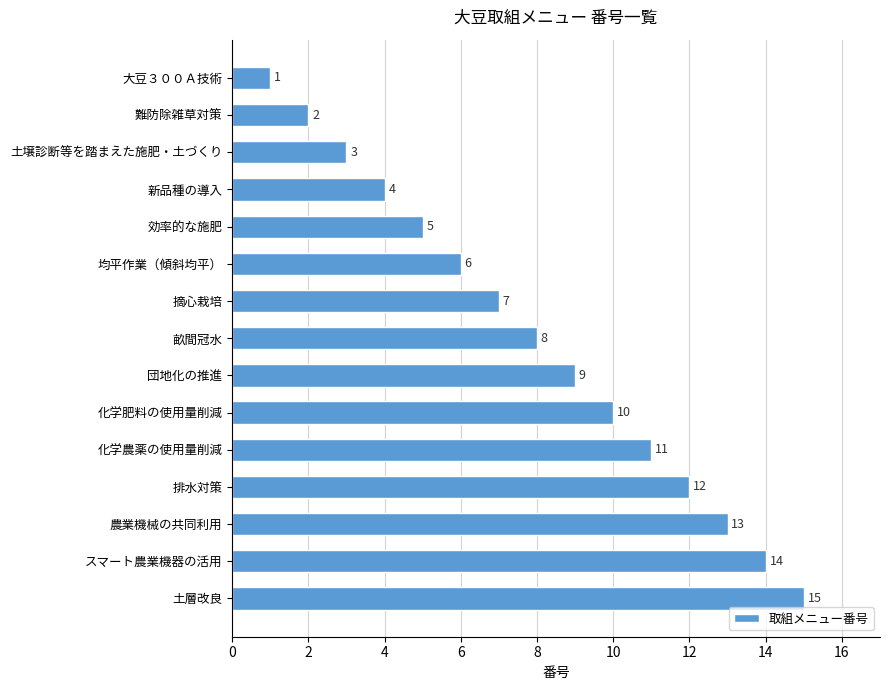

What is the difference between the values at 摘心栽培 and 化学肥料の使用量削減?

3